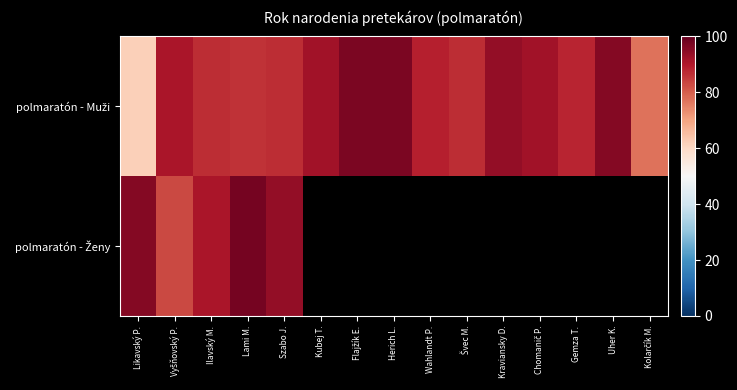

Which series has the largest range (max minus min)?

polmaratón - Muži